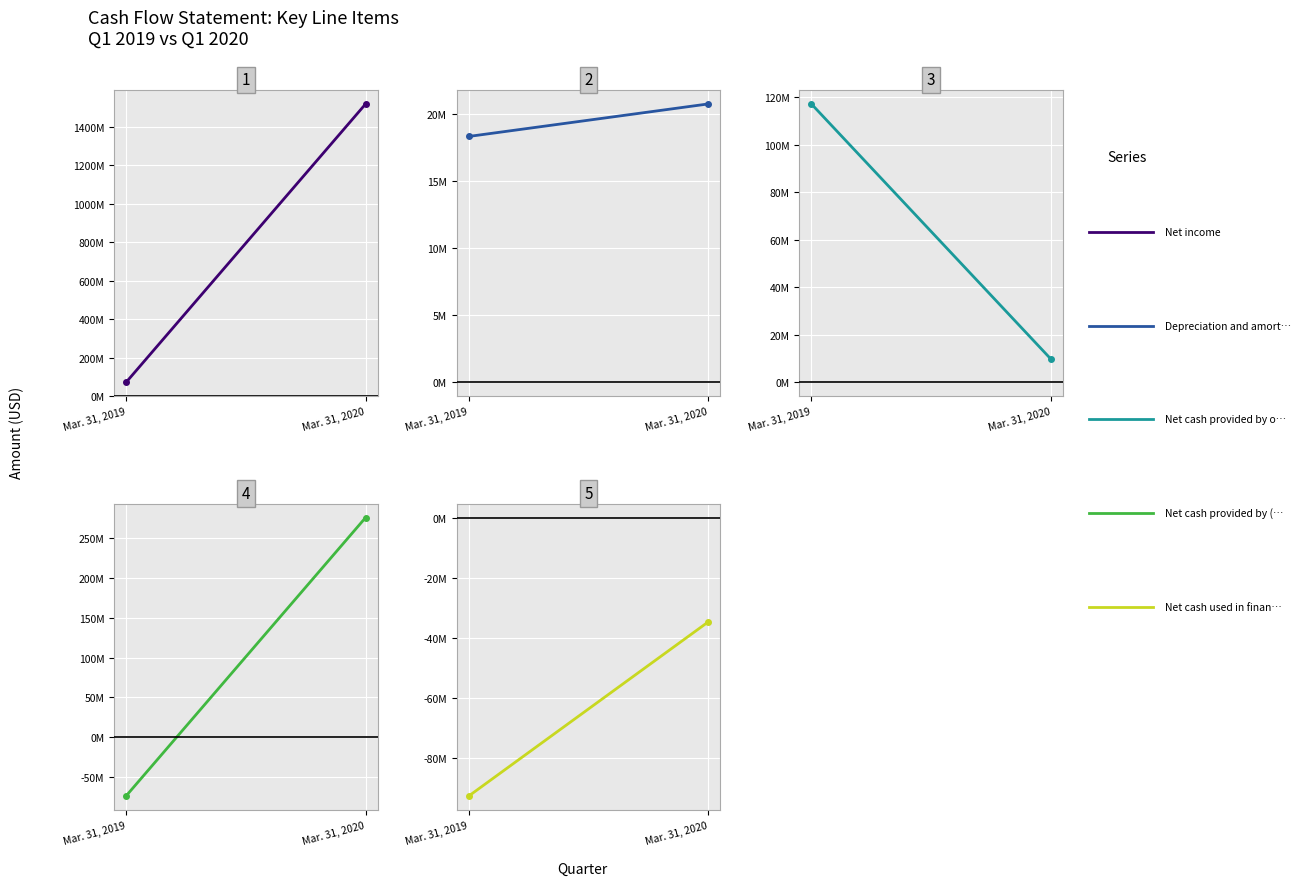

What is the minimum value for Net income?

71848000